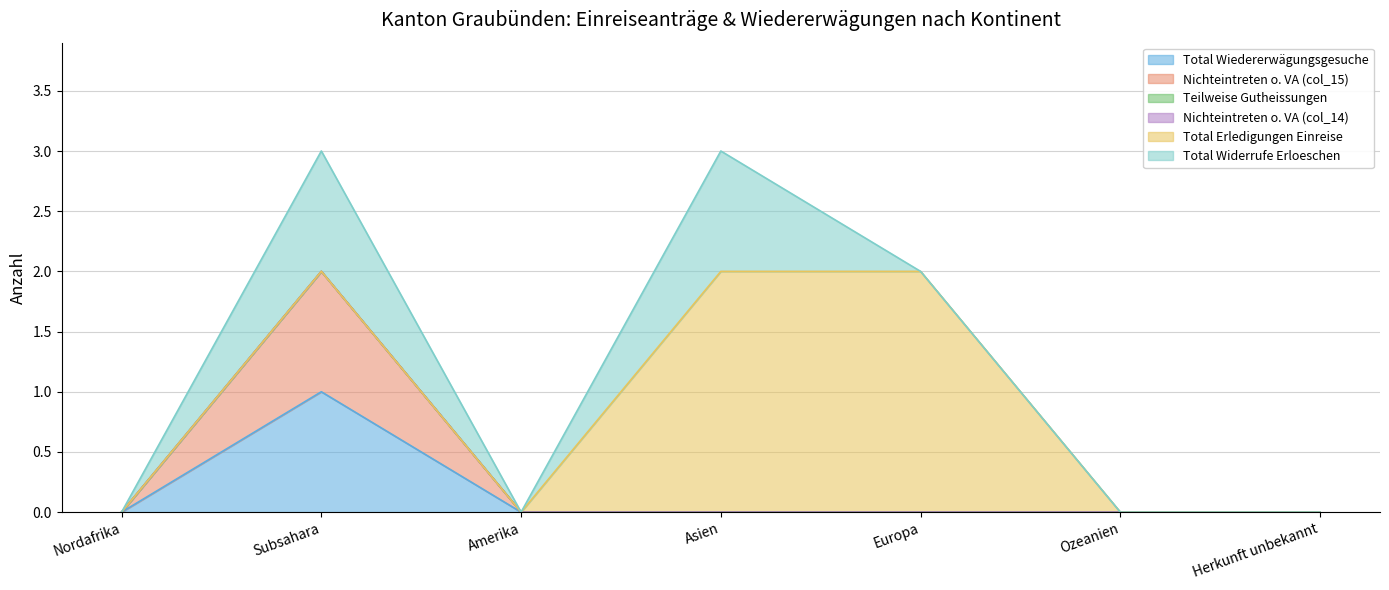

Count the number of categories in the chart.

7